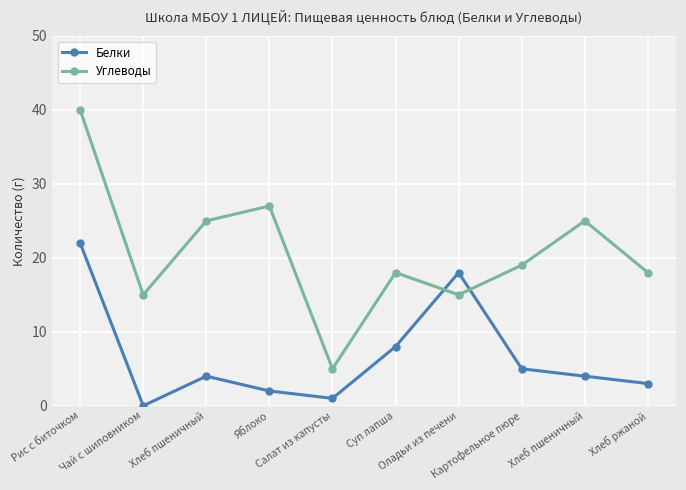

True or false: Белки has more than 2 points higher than both neighbors.

False